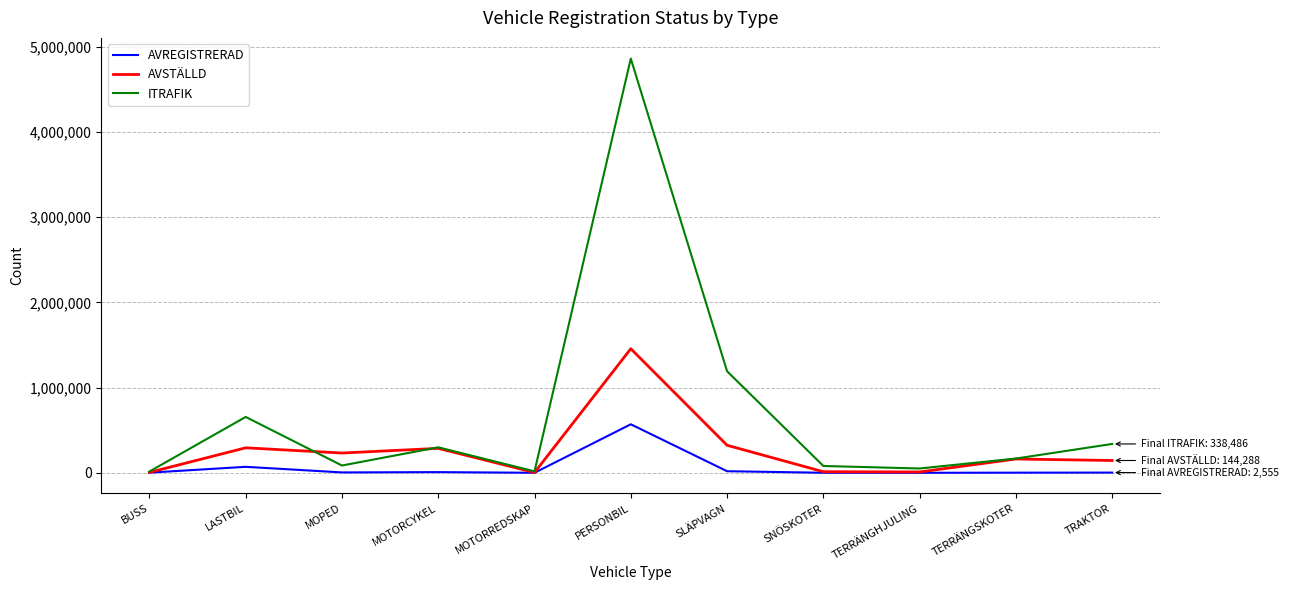

At which category does ITRAFIK reach its first local peak?

LASTBIL